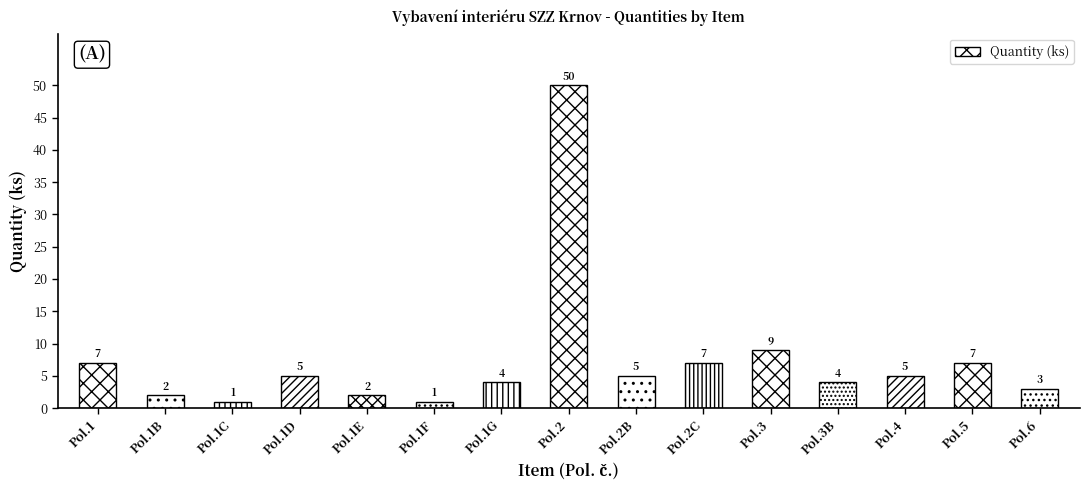

Reading right to left, what are all the values shown in this chart?

3	7	5	4	9	7	5	50	4	1	2	5	1	2	7